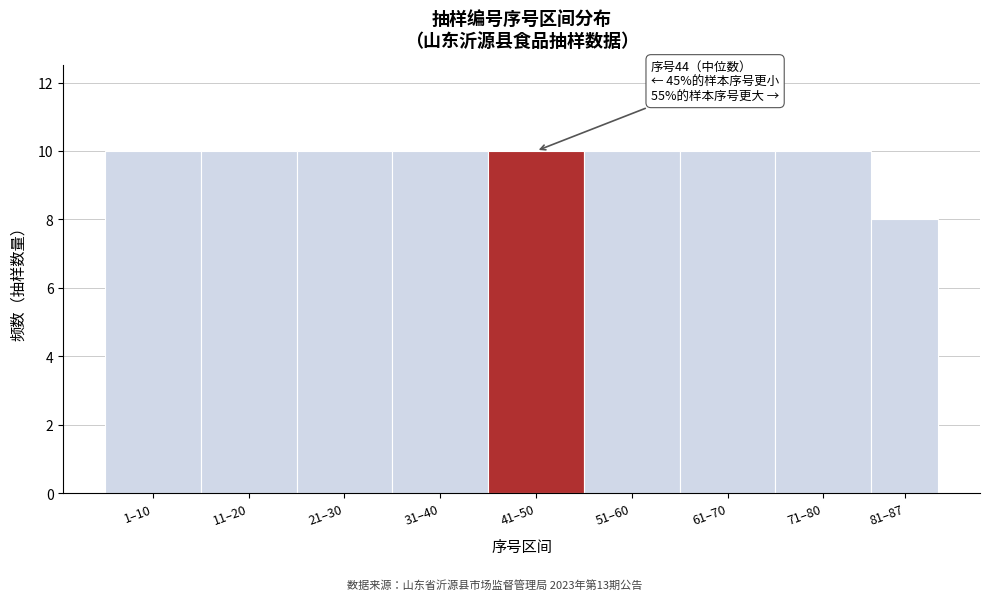

Reading left to right, extract all data points from this chart.

10	10	10	10	10	10	10	10	8